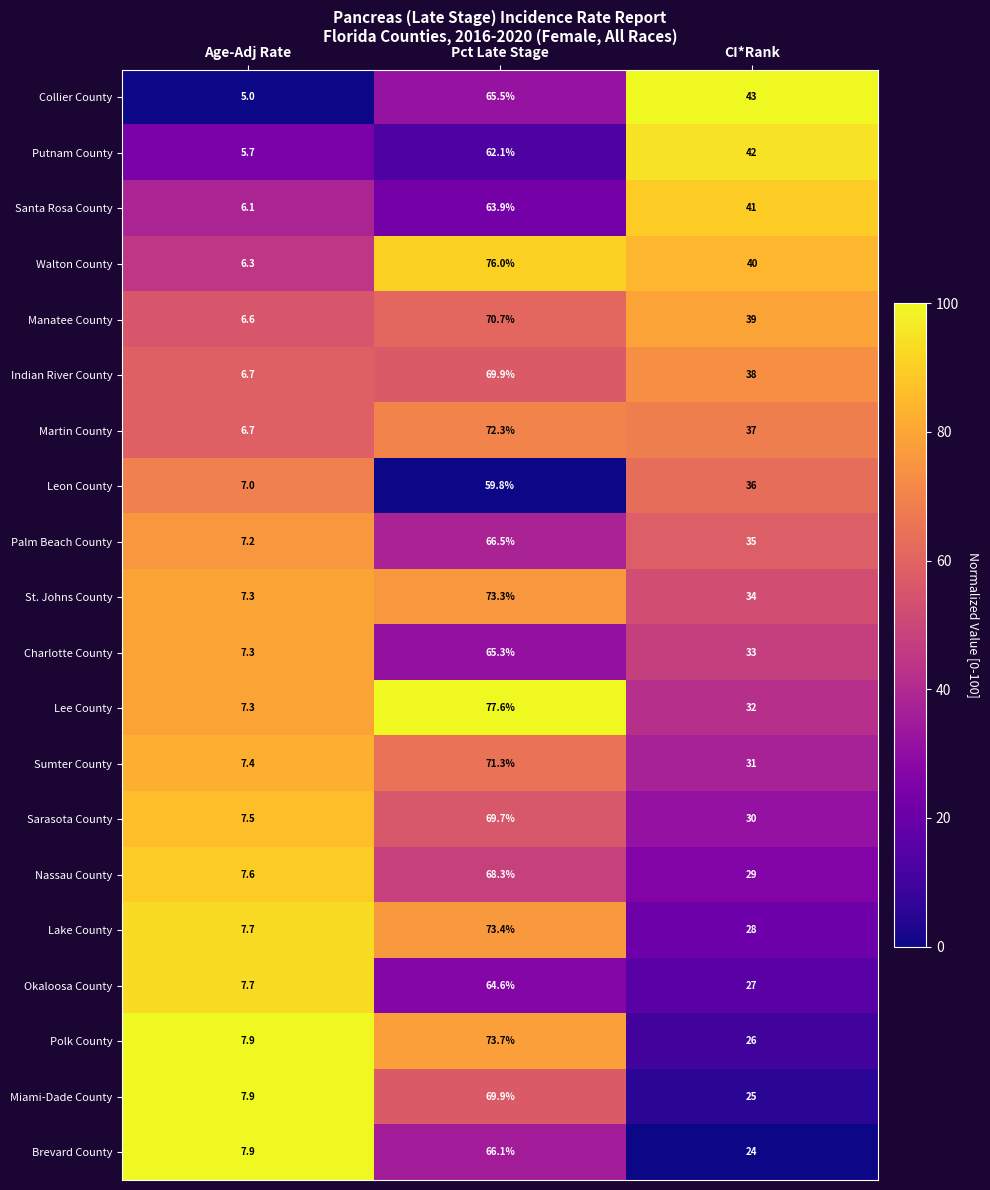

What is the approximate value of Nassau County at CI*Rank?

29.0